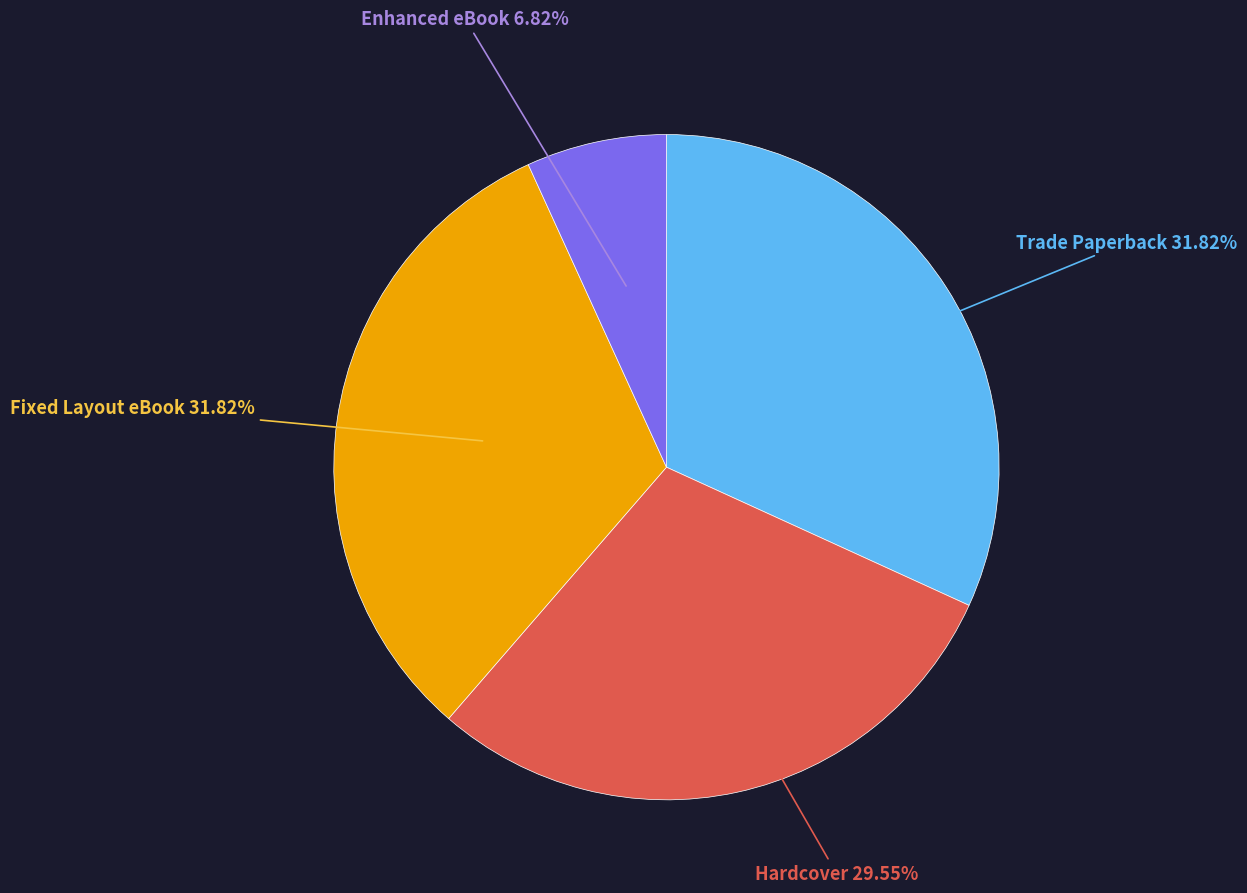

Is there a majority slice in this chart?

No